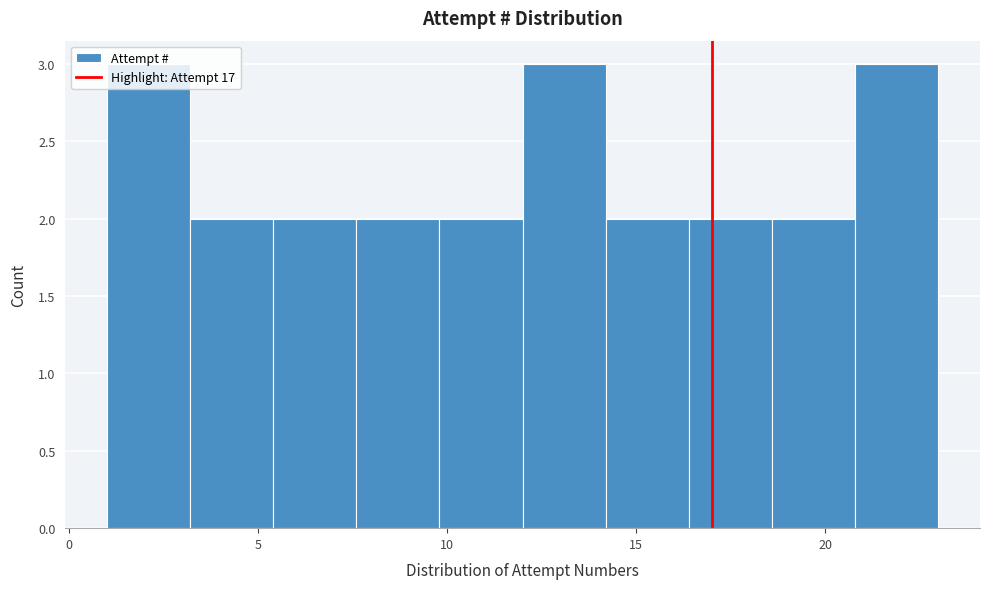

Reading left to right, transcribe this chart: for each bar, give the range it covers on the x-axis and its height. Neither the bar edges nor the heights are printed on the chart, so give them approximately, as read against the axes.

1.0 to 3.2: 3
3.2 to 5.4: 2
5.4 to 7.6: 2
7.6 to 9.8: 2
9.8 to 12.0: 2
12.0 to 14.2: 3
14.2 to 16.4: 2
16.4 to 18.6: 2
18.6 to 20.8: 2
20.8 to 23.0: 3